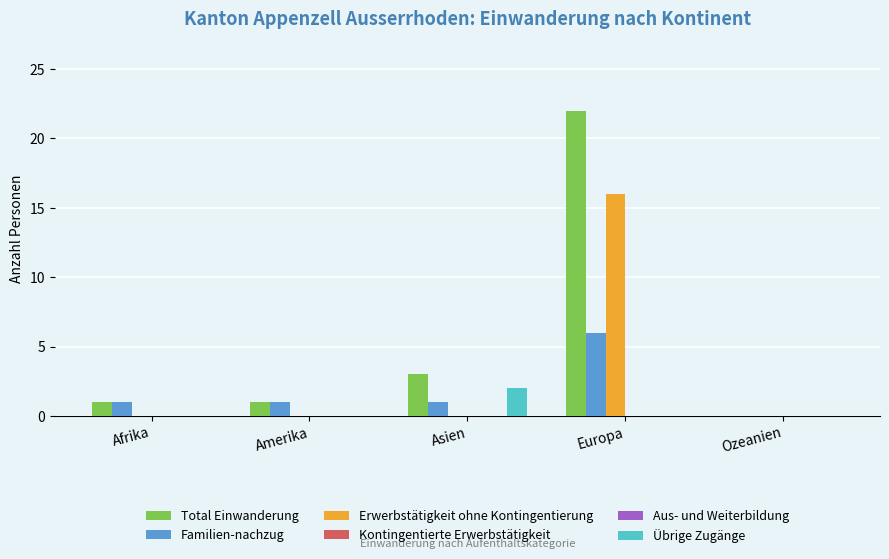

What are all the series names shown in the legend?

Total Einwanderung, Familien-nachzug, Erwerbstätigkeit ohne Kontingentierung, Kontingentierte Erwerbstätigkeit, Aus- und Weiterbildung, Übrige Zugänge